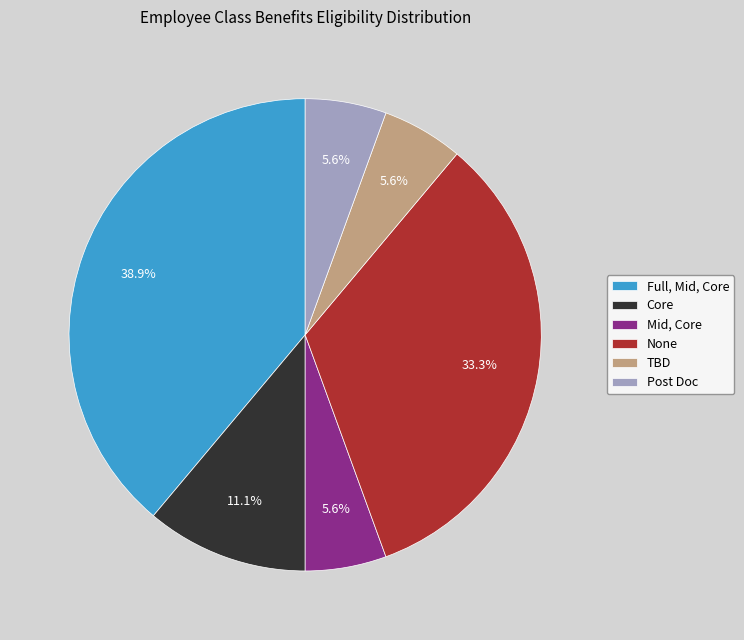

Is it true that TBD is 17% of the pie?

False